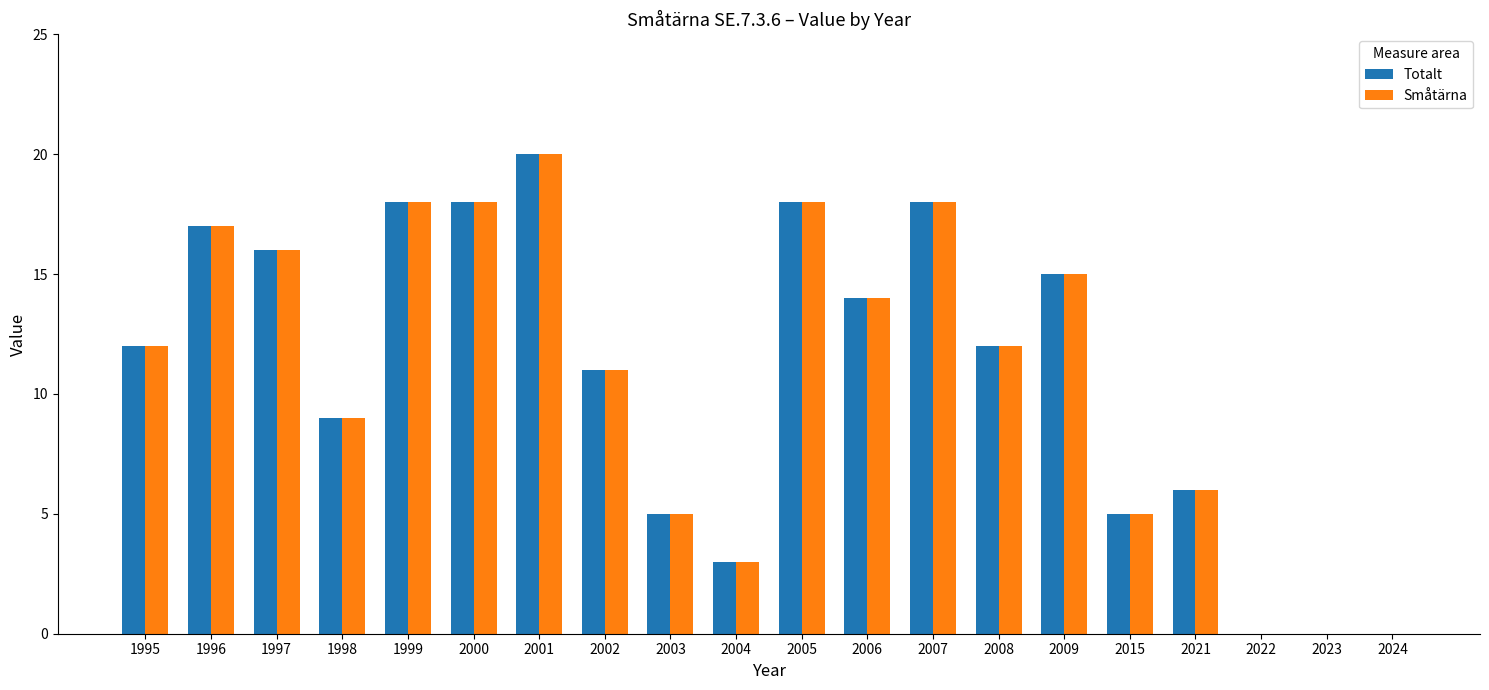

The Småtärna series shows 4 at 2008. True or false?

False